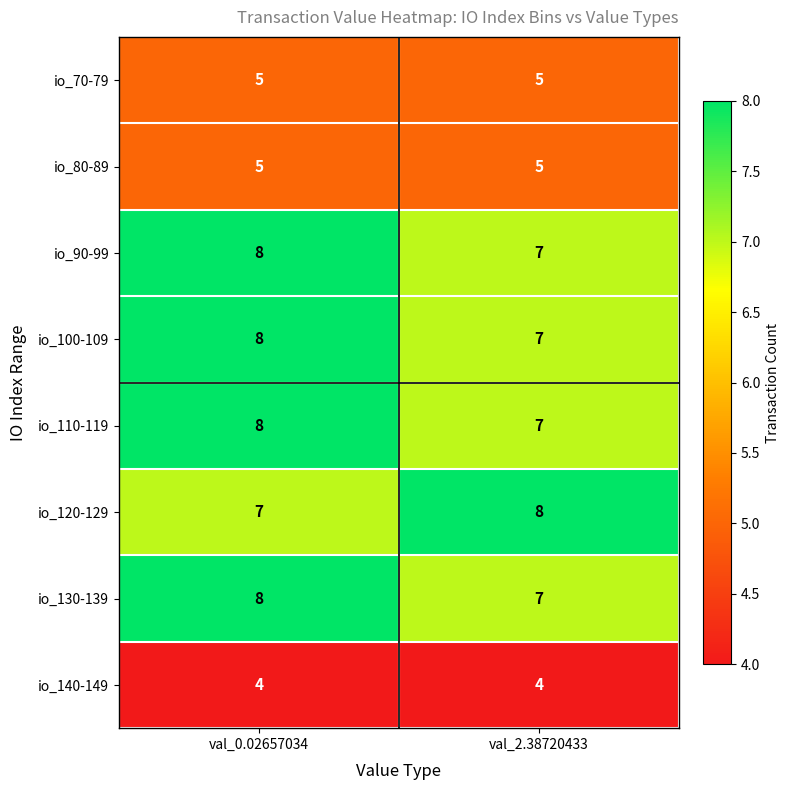

What is the minimum value for io_80-89?

5